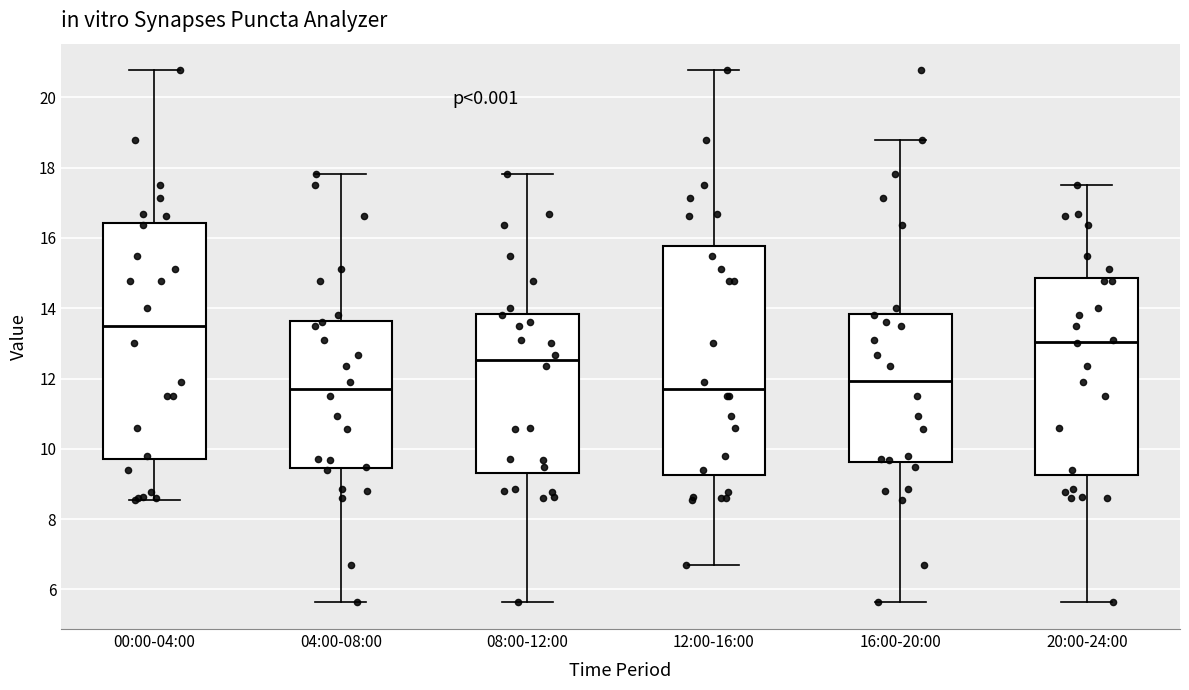

Where does the upper whisker of the box for 16:00-20:00 end on the y-axis? The values are not printed on the chart, so give them approximately, as read against the axis.

18.8